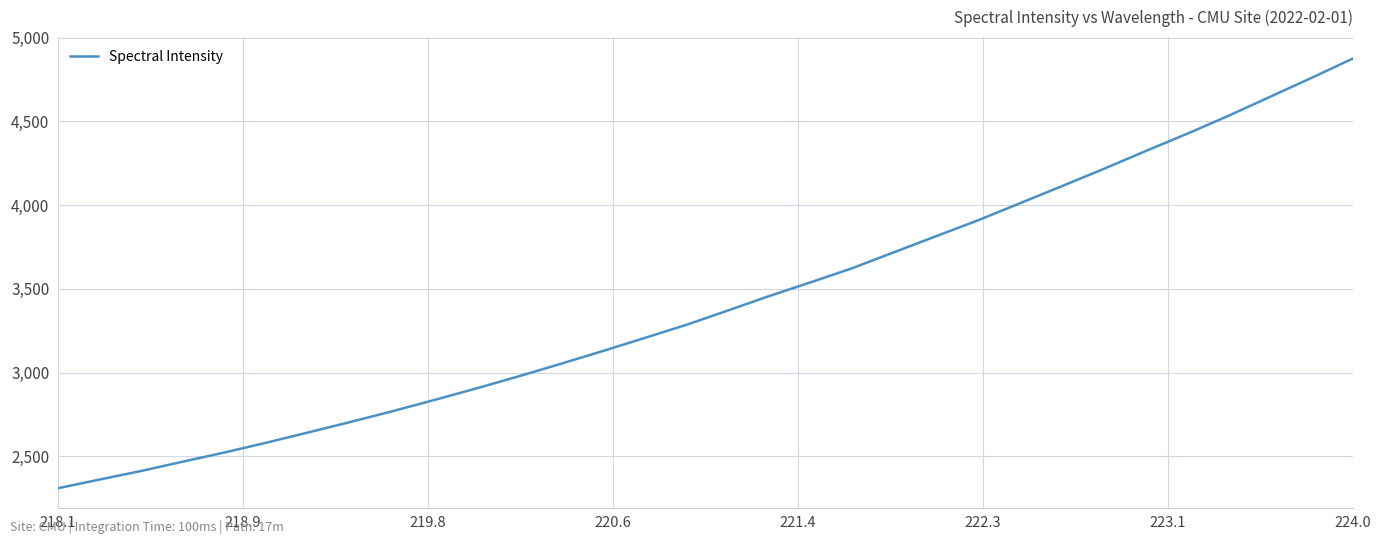

What is the minimum value shown in the chart?

2309.6